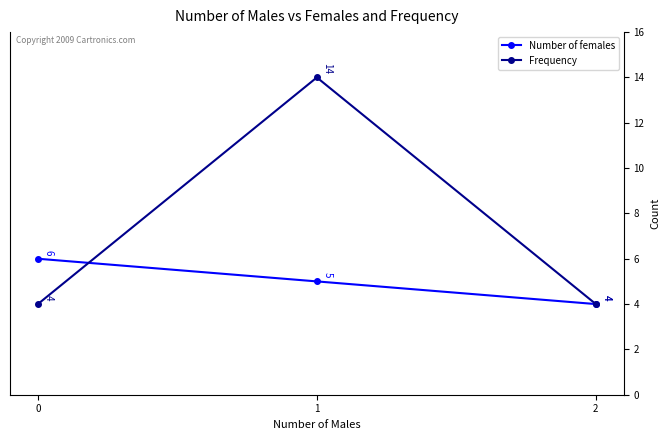

Rank the series at 1 from lowest to highest value.

Number of females, Frequency